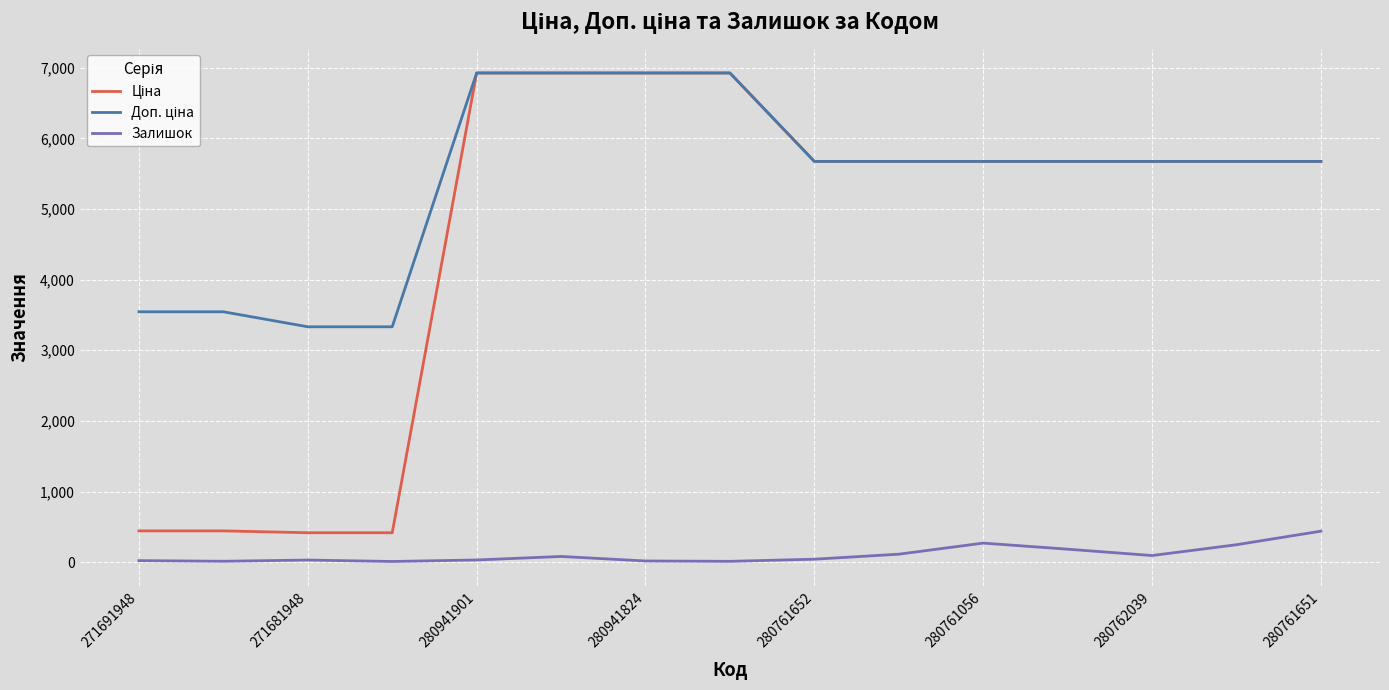

What is the maximum value for Залишок?

439.0